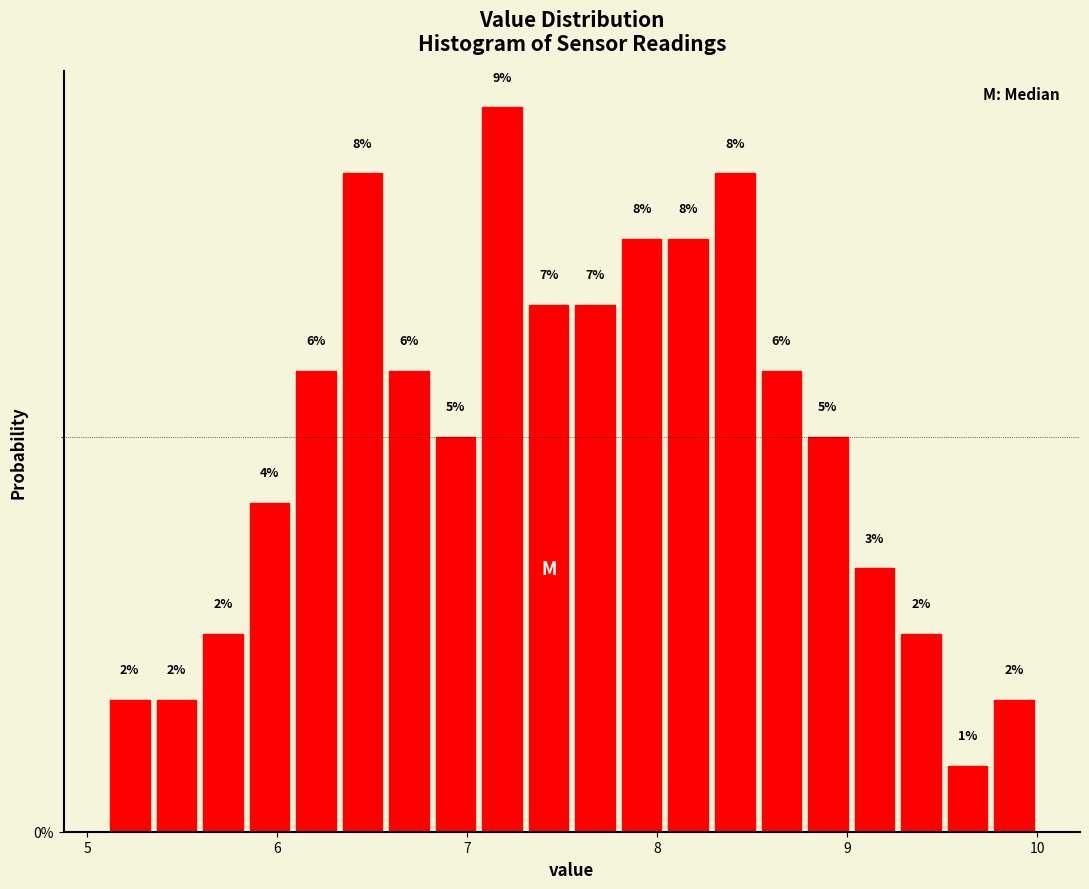

Around what value on the x-axis is the tallest bar? Give the approximate position of its centre, as read against the axis.

7.2